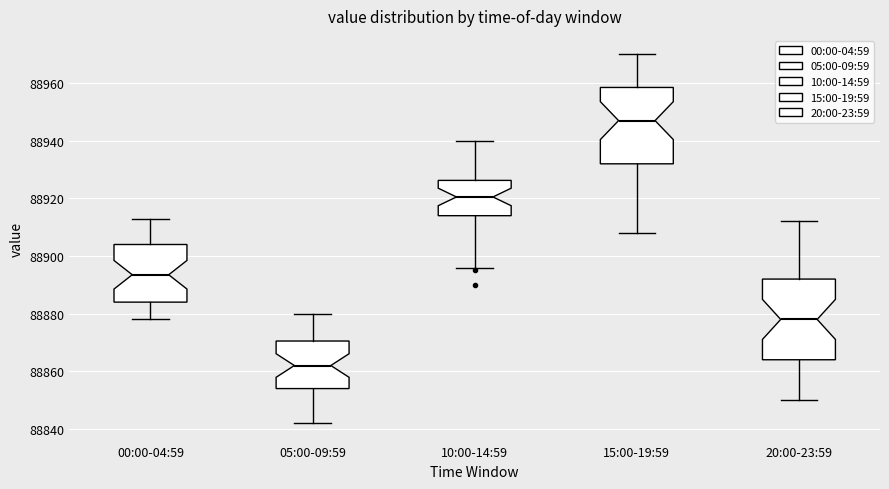

Reading left to right, transcribe this box plot: for each box, give where its median line is, the range the box spans, and where its two whiskers end, as read against the y-axis. The values are not printed on the chart, so give them approximately, as read against the axis.

00:00-04:59: median 88894, box 88884 to 88904, whiskers 88878 to 88914
05:00-09:59: median 88862, box 88854 to 88870, whiskers 88842 to 88880
10:00-14:59: median 88920, box 88914 to 88926, whiskers 88896 to 88940
15:00-19:59: median 88948, box 88932 to 88958, whiskers 88908 to 88970
20:00-23:59: median 88878, box 88864 to 88892, whiskers 88850 to 88912